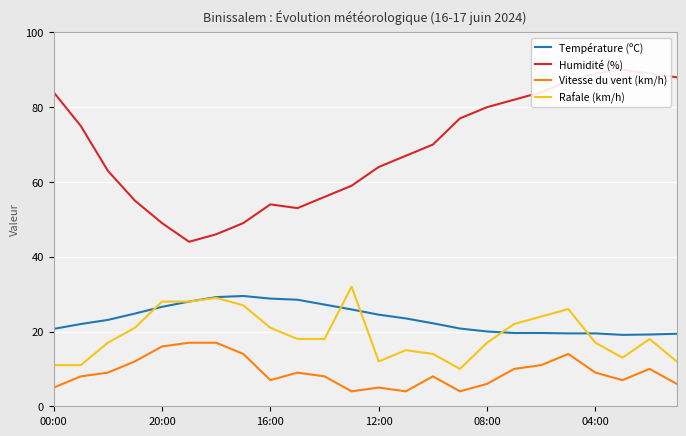

At 6, list the series in order from smallest to largest.

Vitesse du vent (km/h), Rafale (km/h), Température (ºC), Humidité (%)